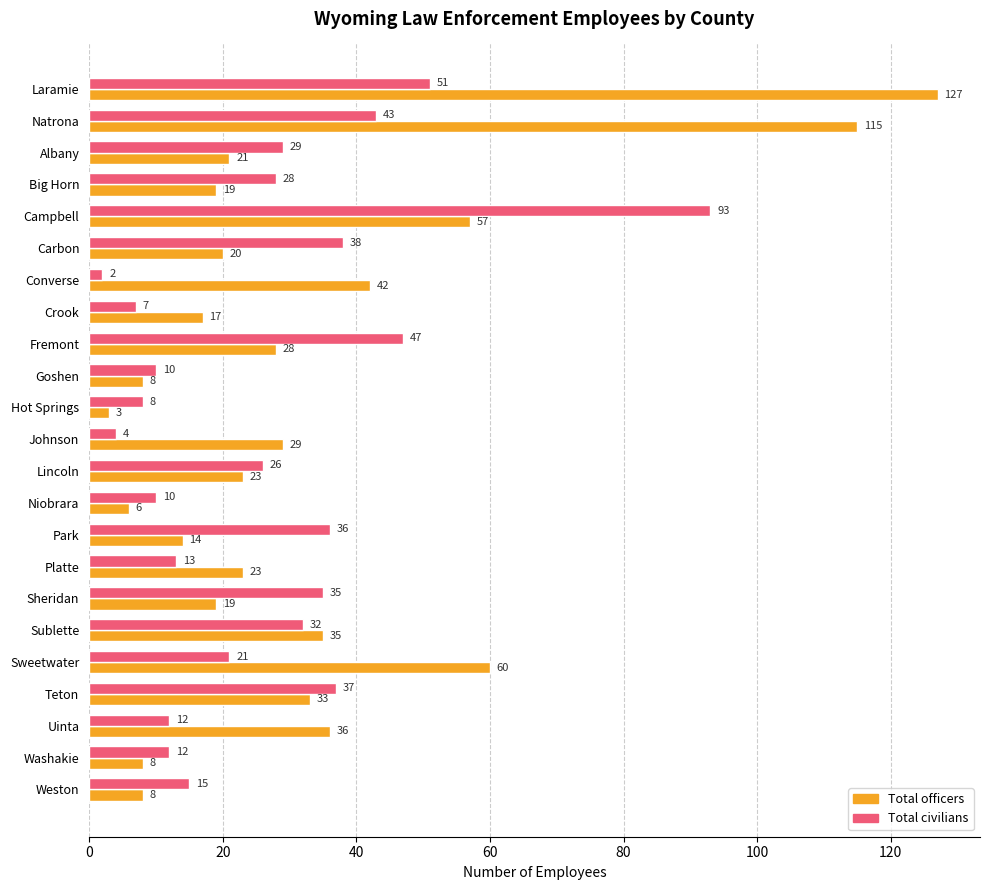

At which category is the sum across all series the highest?

Laramie